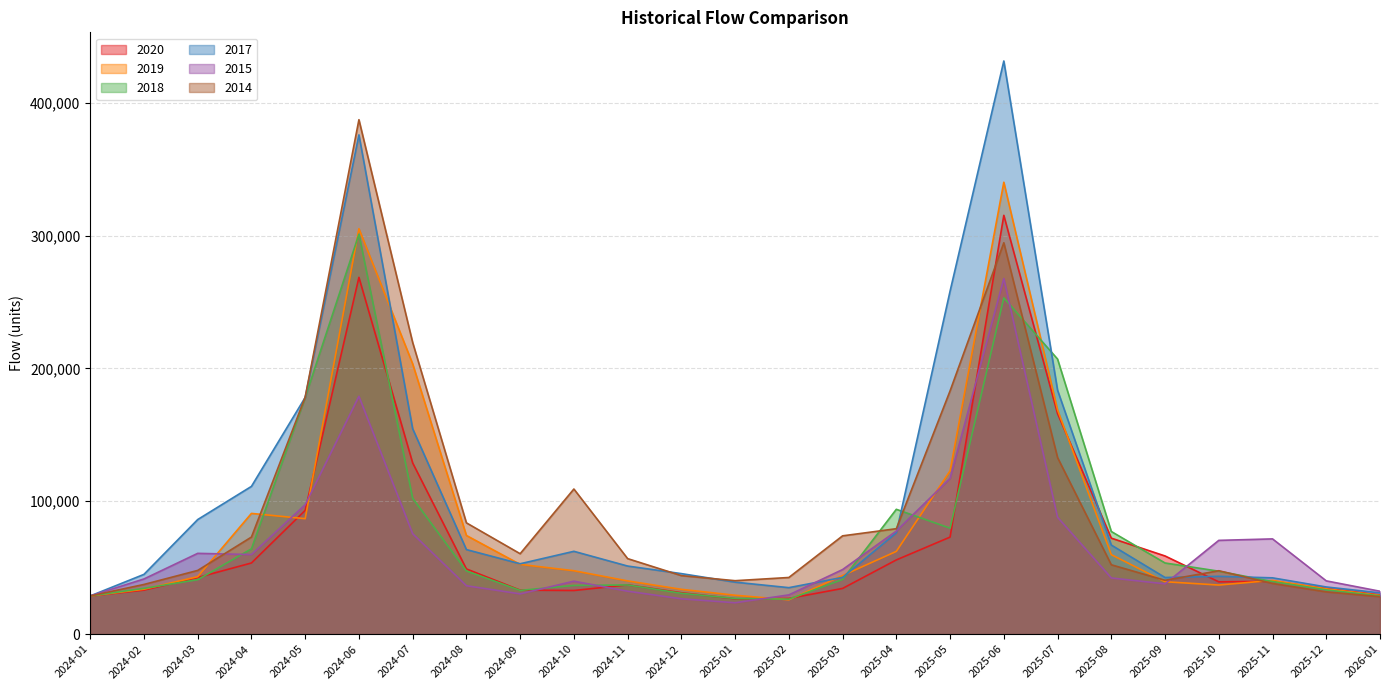

What position from the left is 2024-05?

5